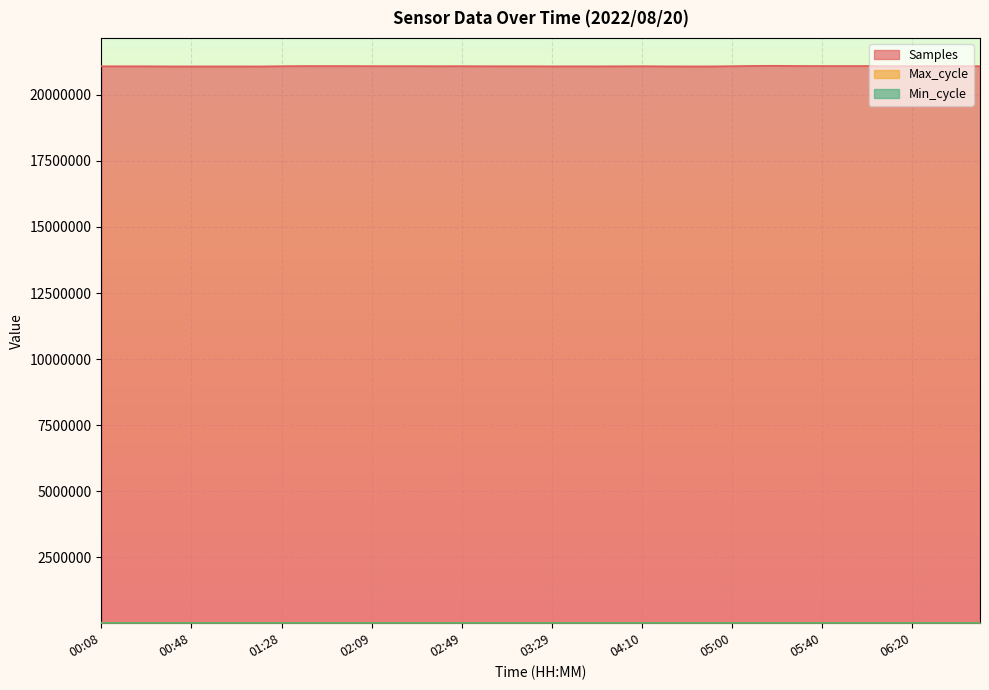

Where is the first local minimum for Samples?

00:58